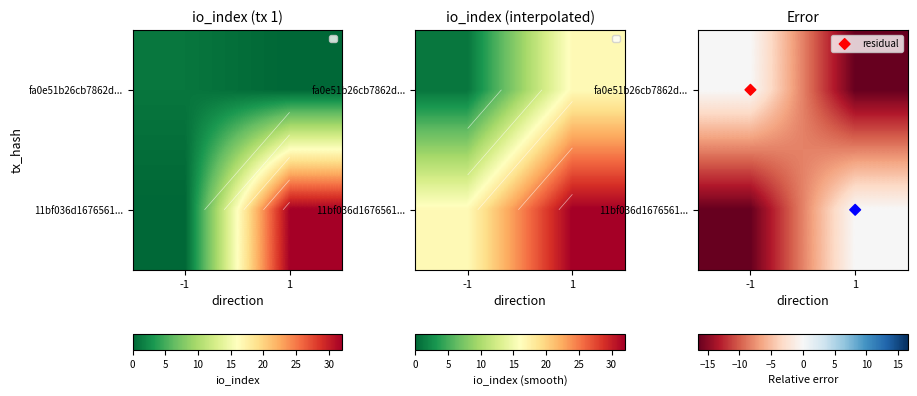

What is the difference between the maximum and minimum values in the 11bf036d1676561... series?

16.5